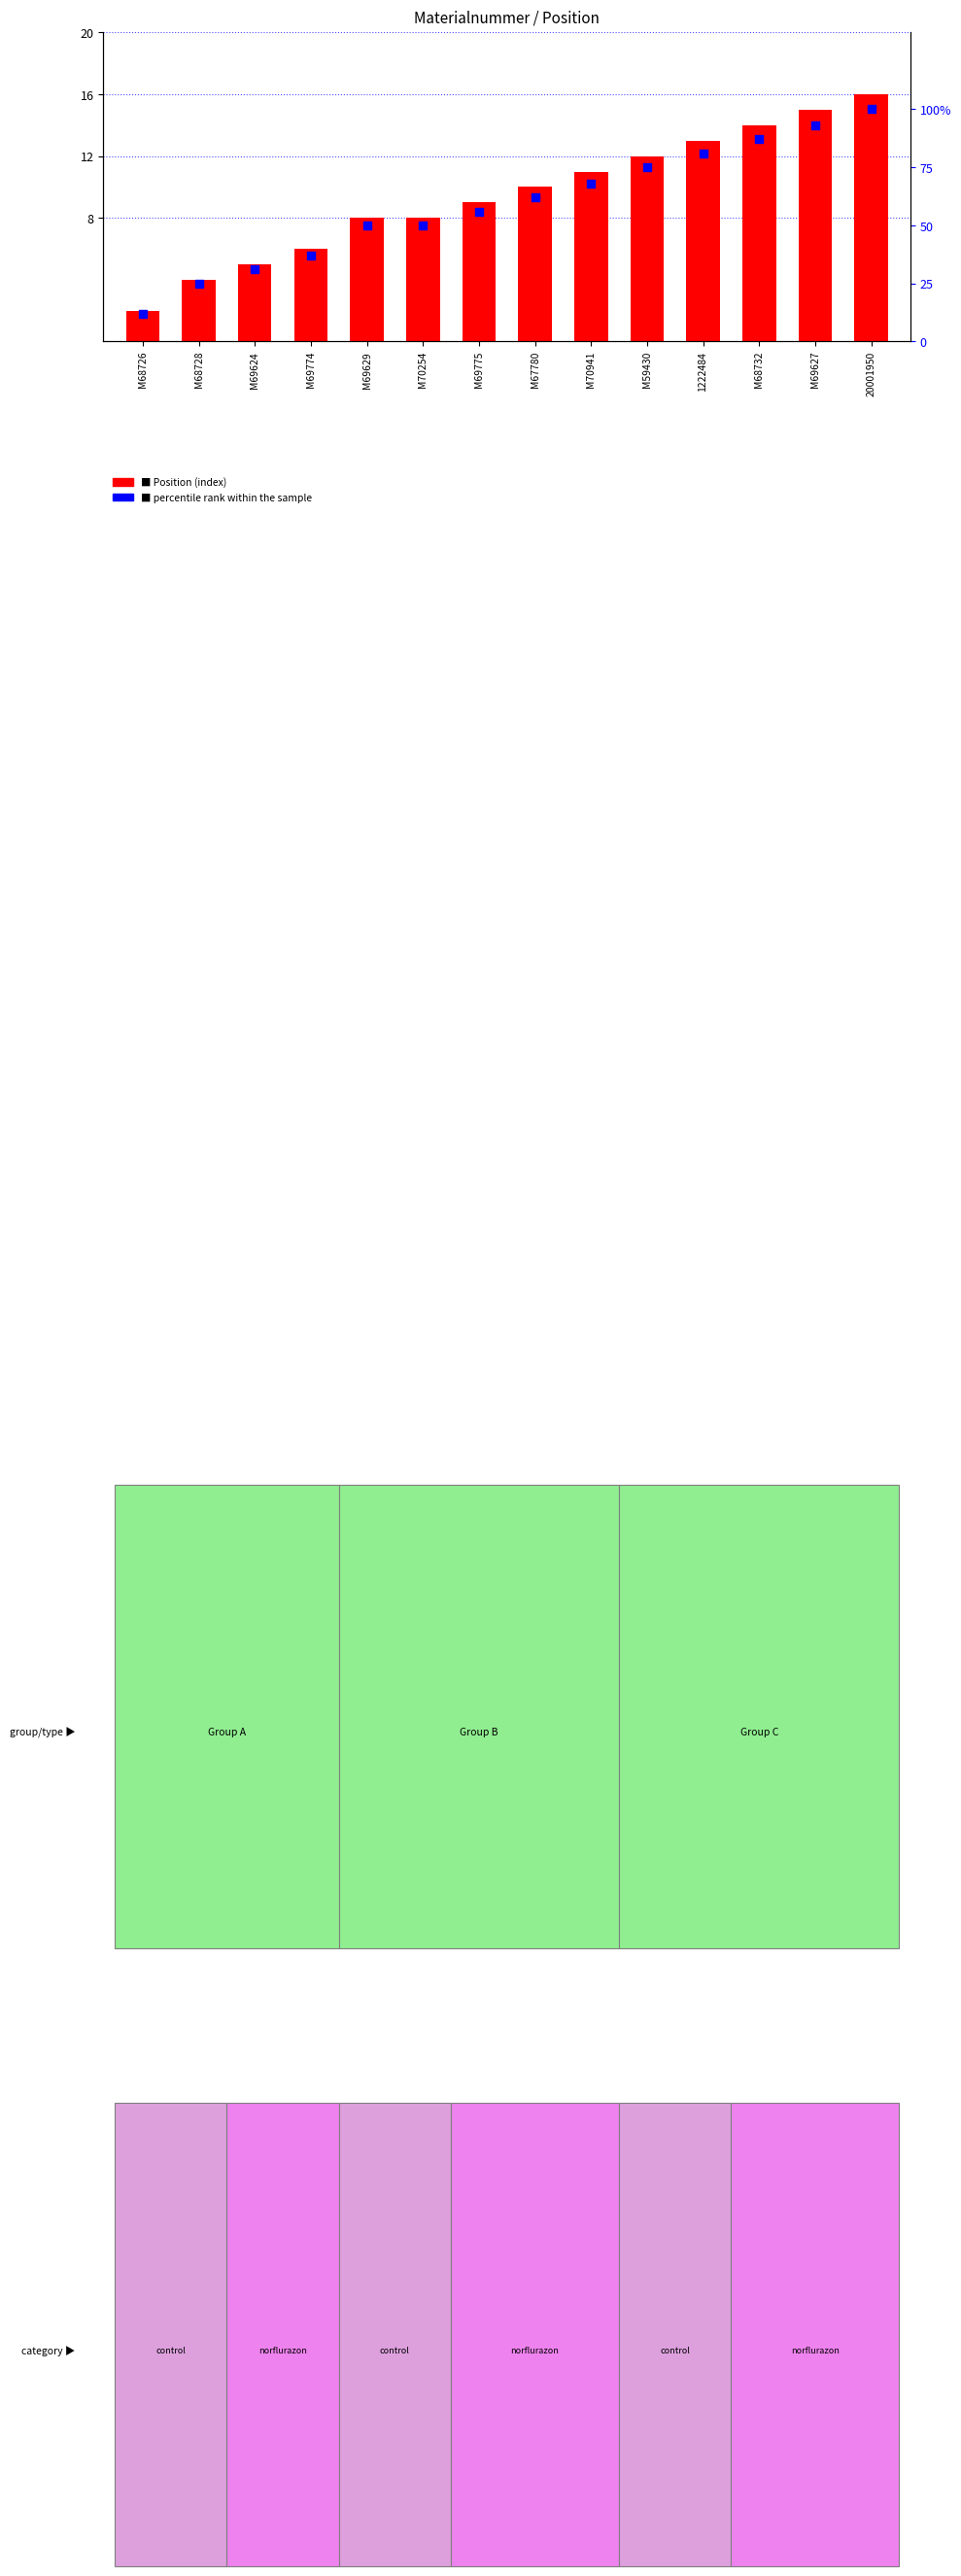

Which series contains the lowest Y value?

Position (index)